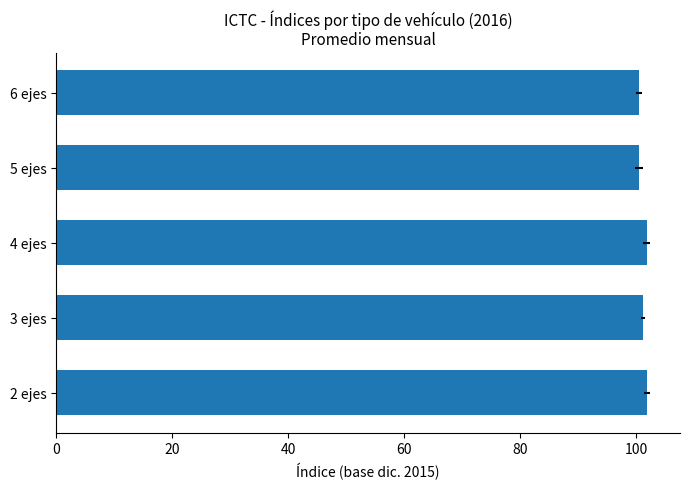

How many values exceed 101?

3